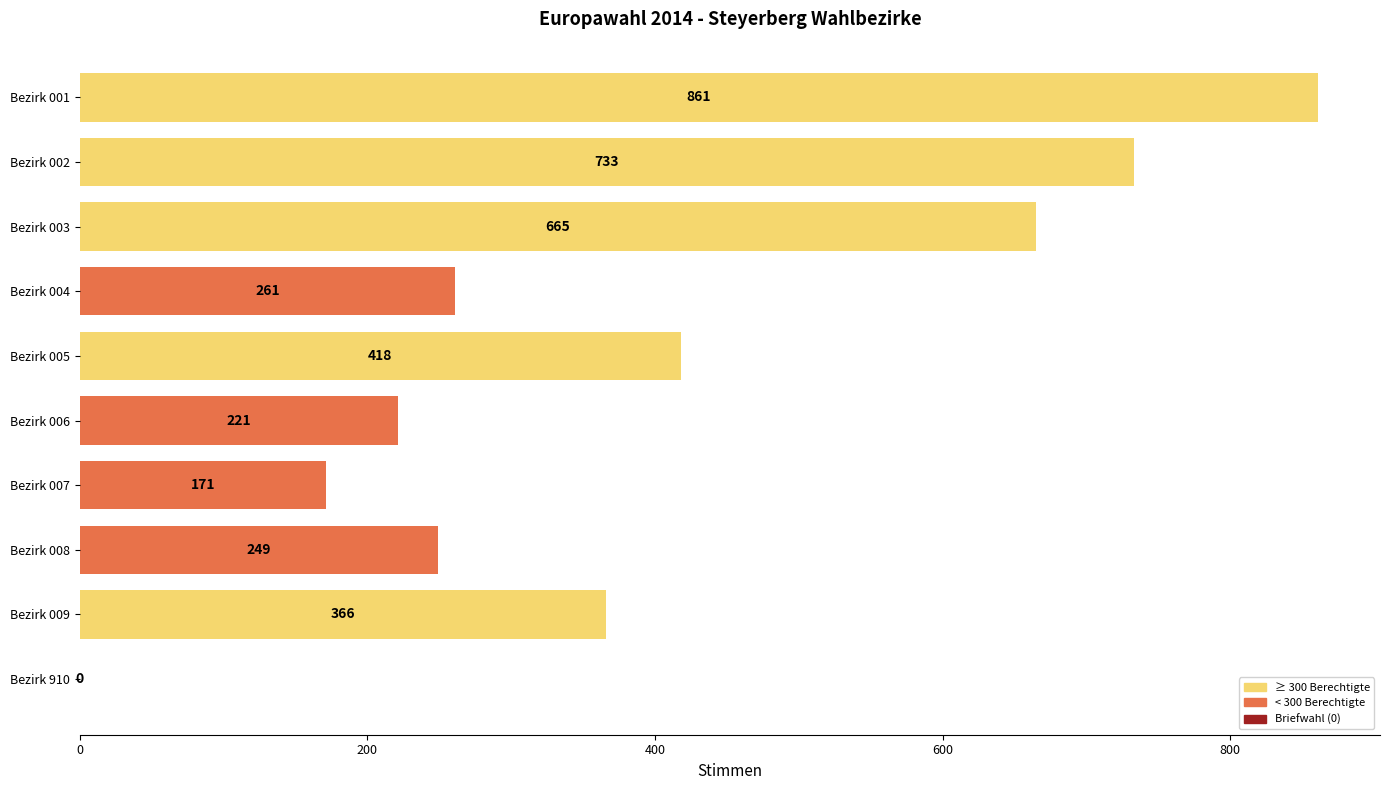

What is the sum of all values?

3945